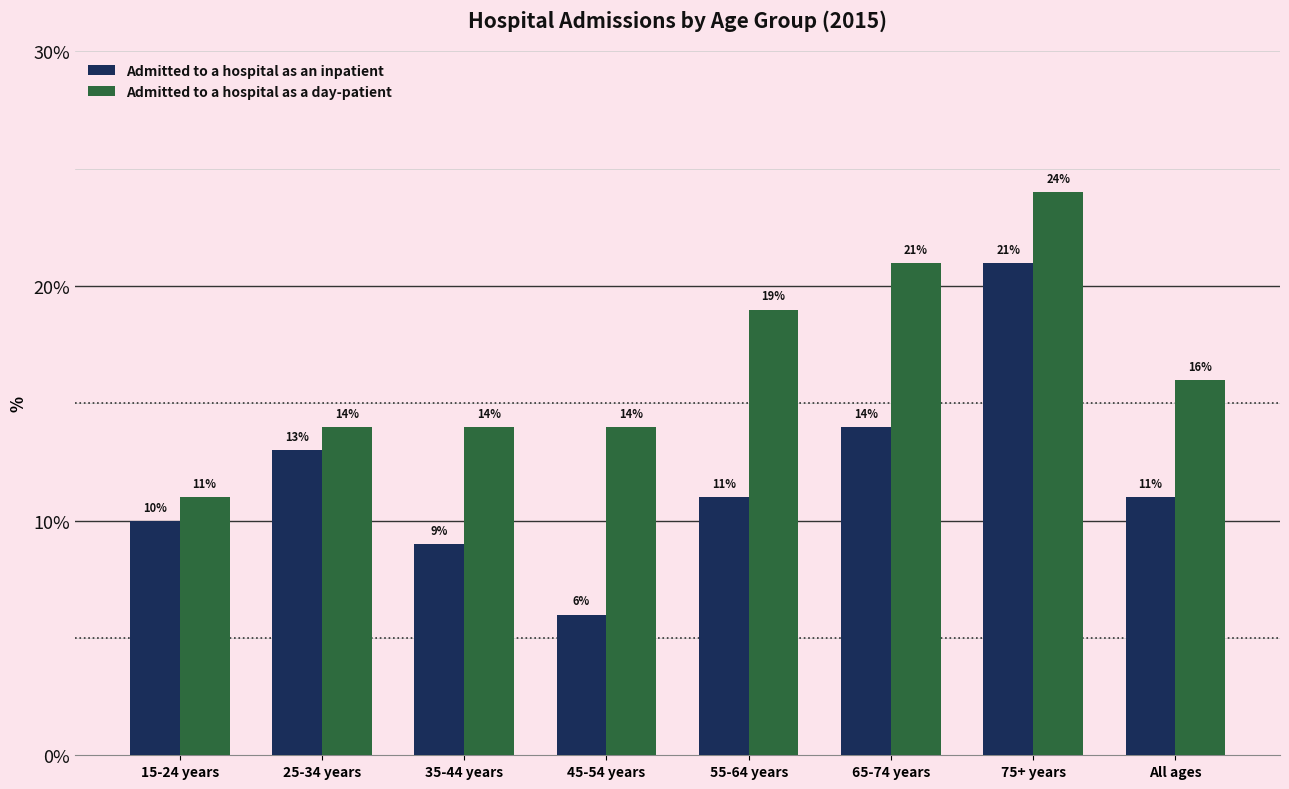

What is the label of the 6th bar from the right?

35-44 years